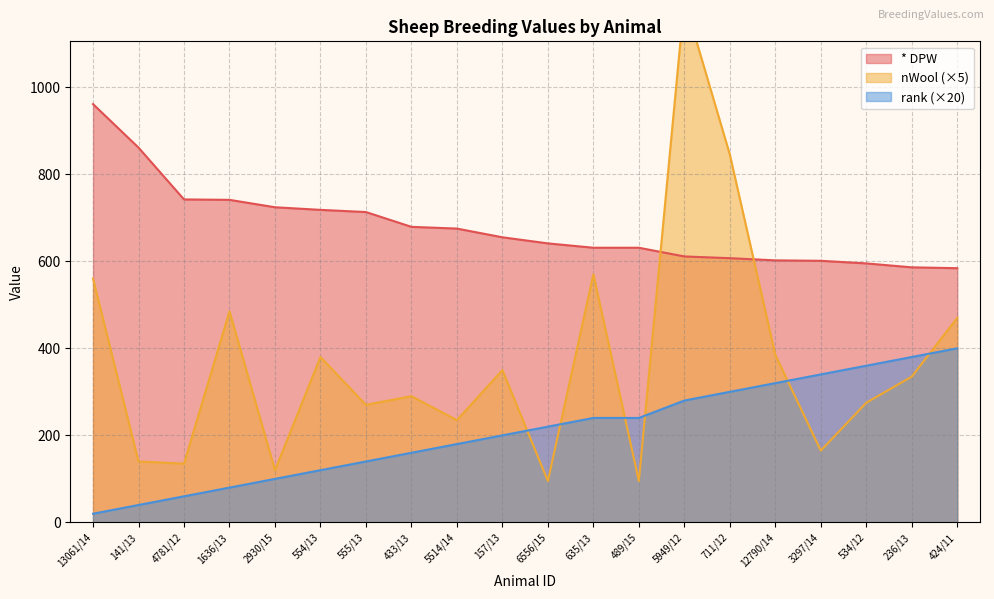

Is the value of nWool at 489/15 greater than the value of * DPW at 489/15?

No